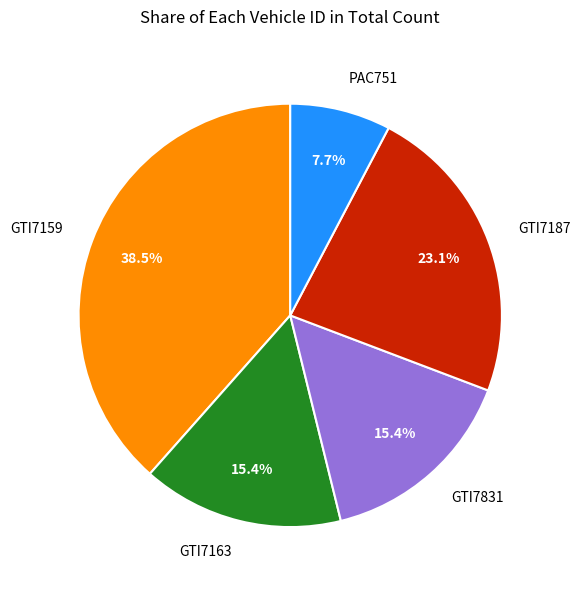

Does any single category account for the majority?

No